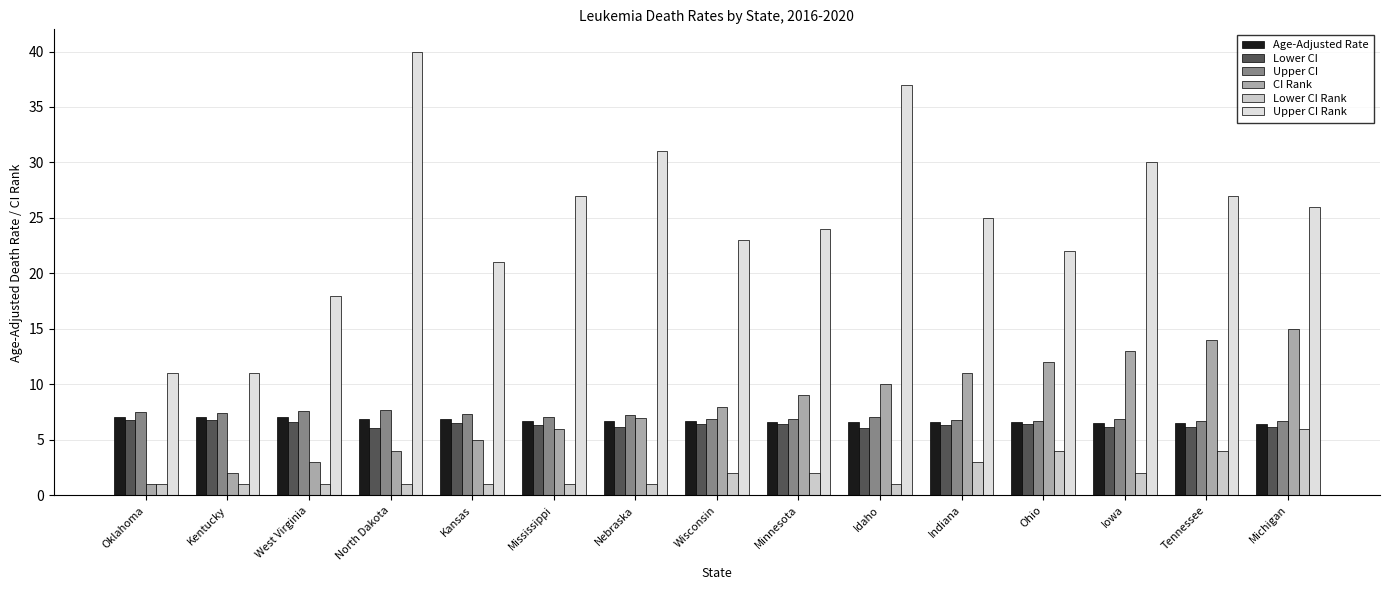

List the series in order of their peak value, highest first.

Upper CI Rank, CI Rank, Upper CI, Age-Adjusted Rate, Lower CI, Lower CI Rank